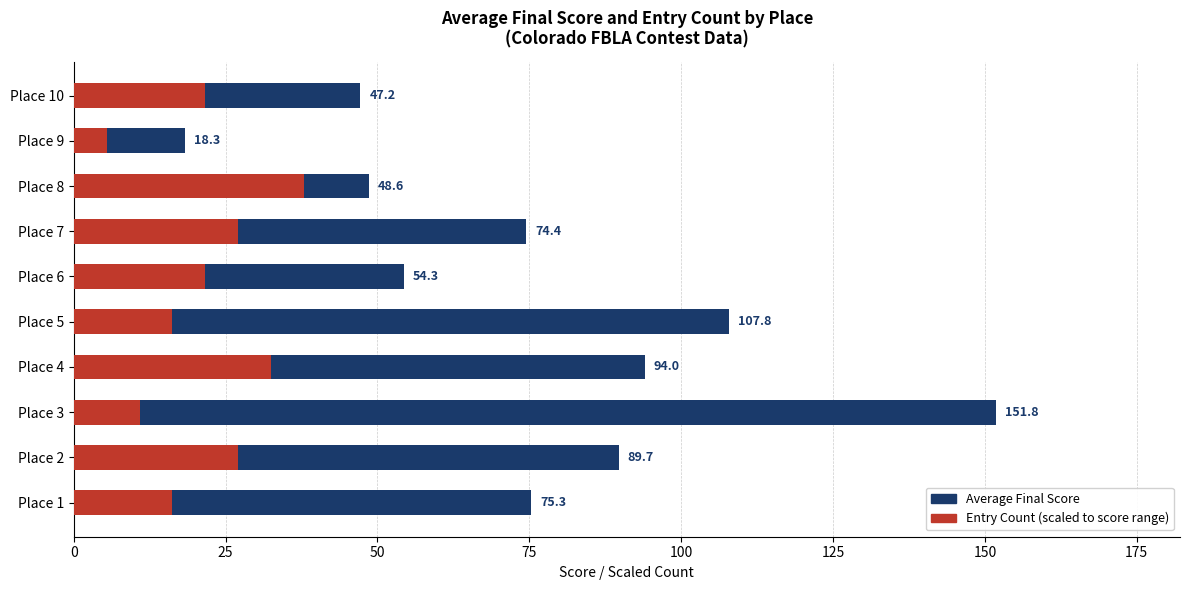

How many data points in Entry Count (scaled) are less than 21?

4